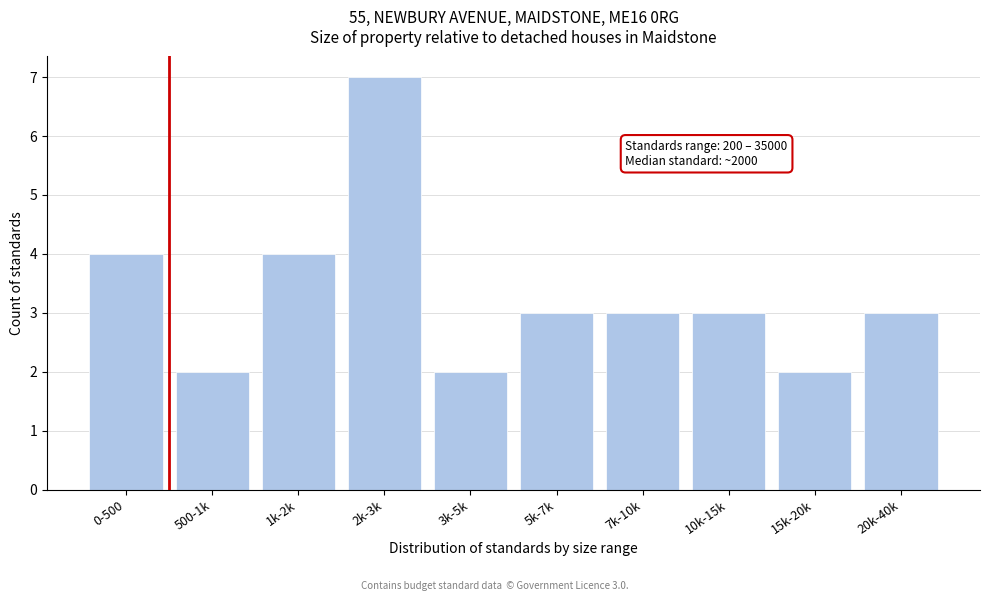

Reading left to right, what are all the values shown in this chart?

4	2	4	7	2	3	3	3	2	3